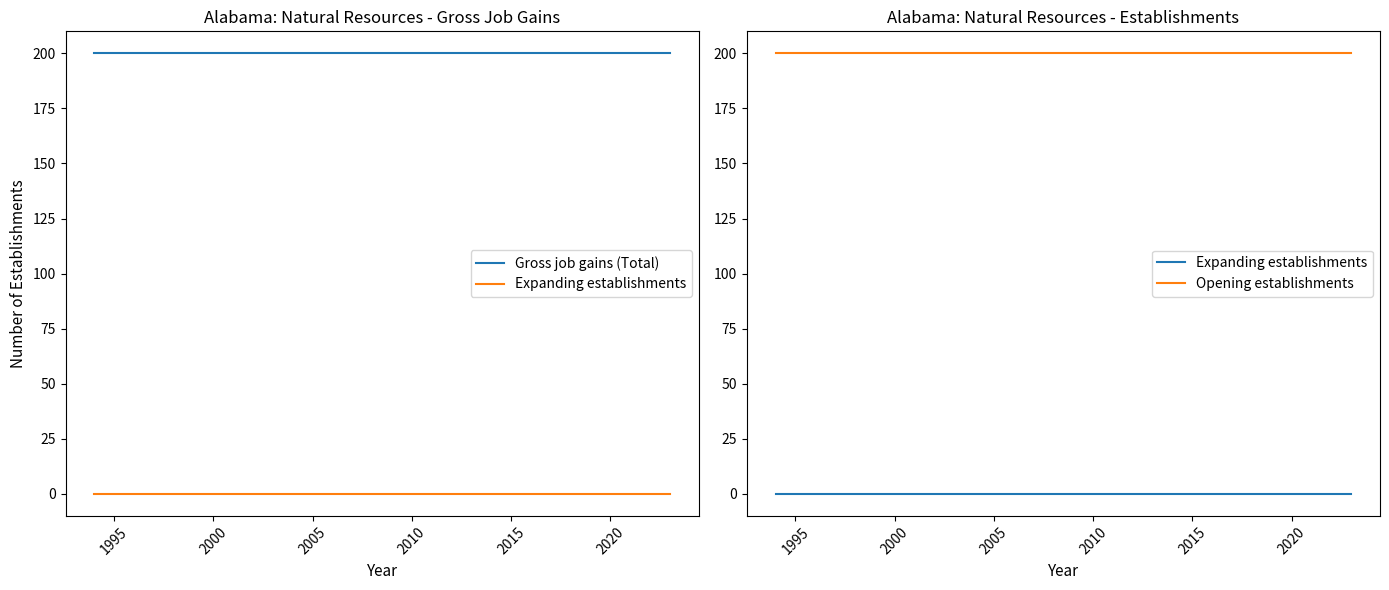

The value of Expanding establishments at 2000 is 0. True or false?

True